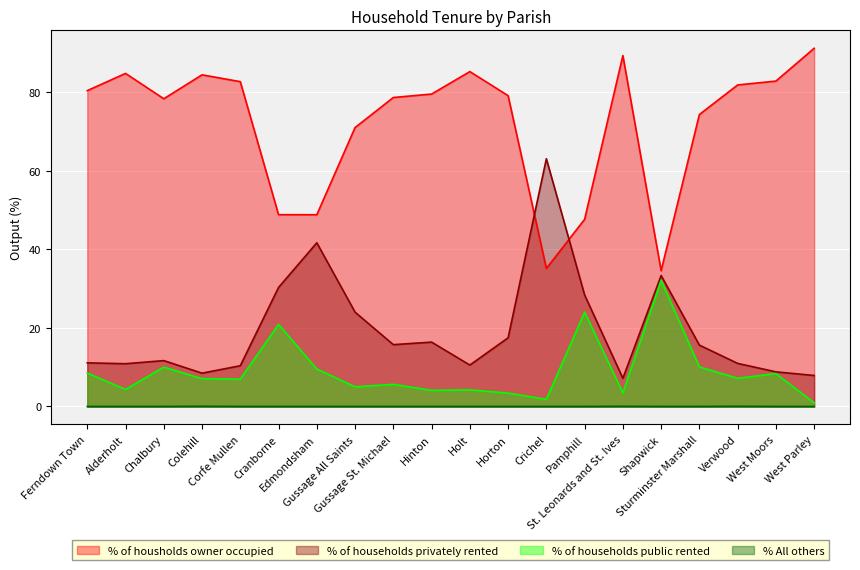

At which category does the chart reach its minimum across all series?

Ferndown Town